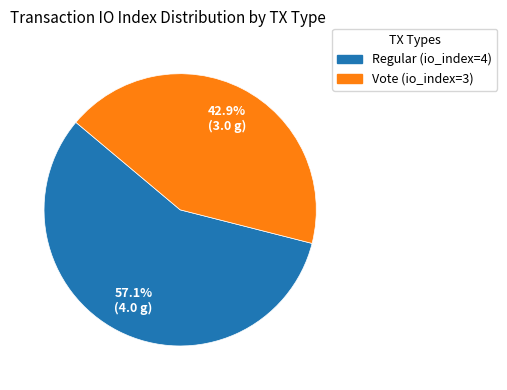

Rank the categories by value from highest to lowest.

Regular (io_index=4), Vote (io_index=3)